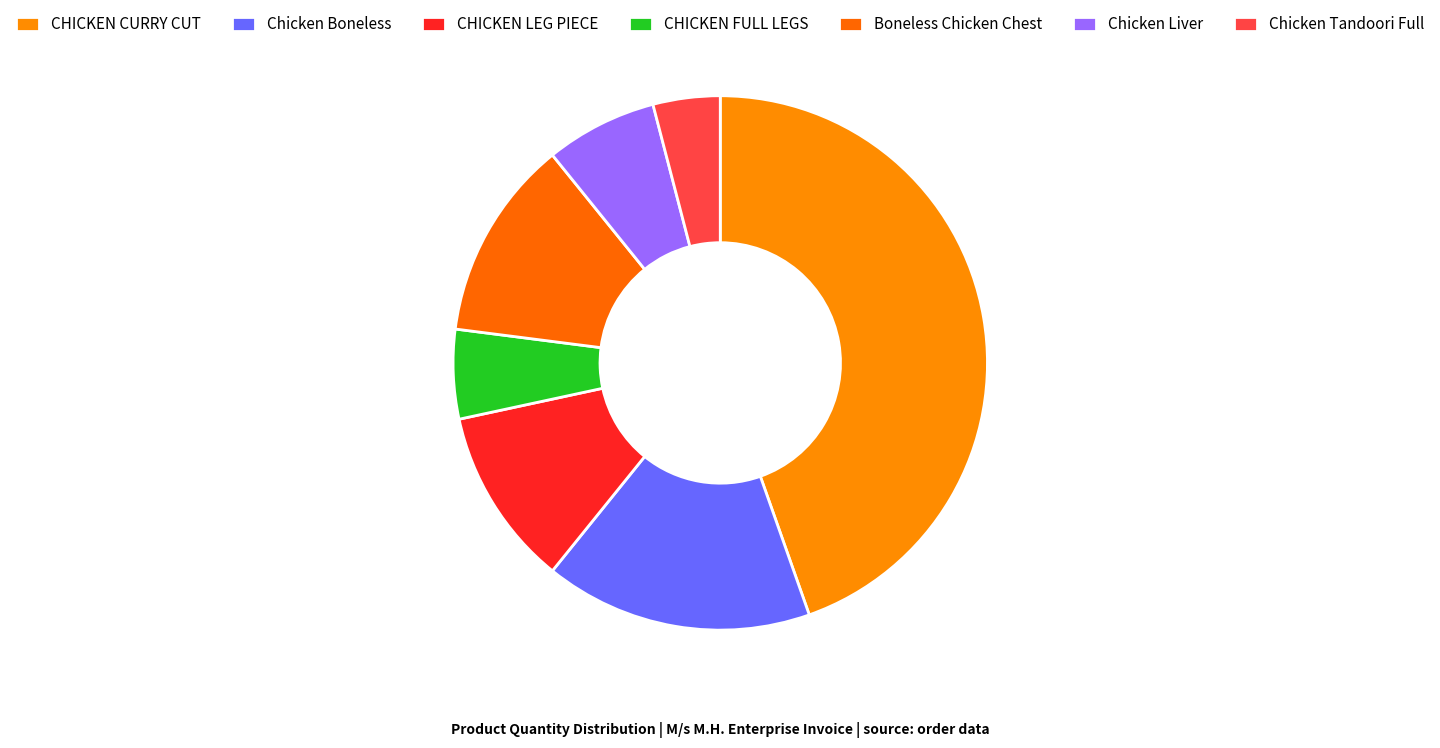

Which slice is the smallest?

Chicken Tandoori Full